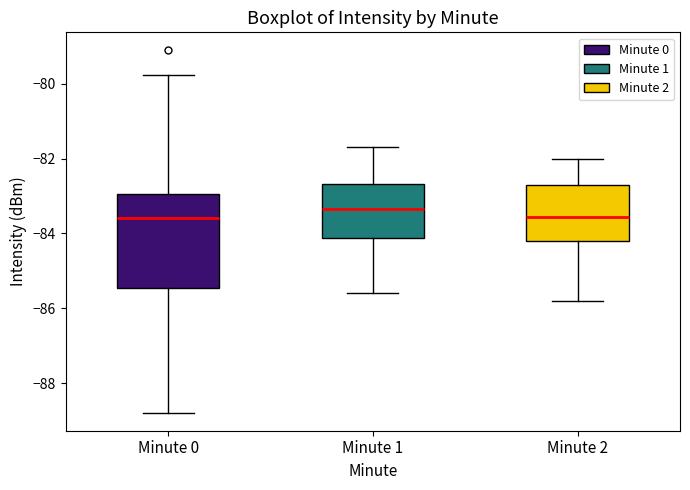

Reading left to right, transcribe this box plot: for each box, give where its median line is, the range the box spans, and where its two whiskers end, as read against the y-axis. The values are not printed on the chart, so give them approximately, as read against the axis.

Minute 0: median -83.6, box -85.4 to -83.0, whiskers -88.8 to -79.8
Minute 1: median -83.4, box -84.2 to -82.6, whiskers -85.6 to -81.6
Minute 2: median -83.6, box -84.2 to -82.6, whiskers -85.8 to -82.0